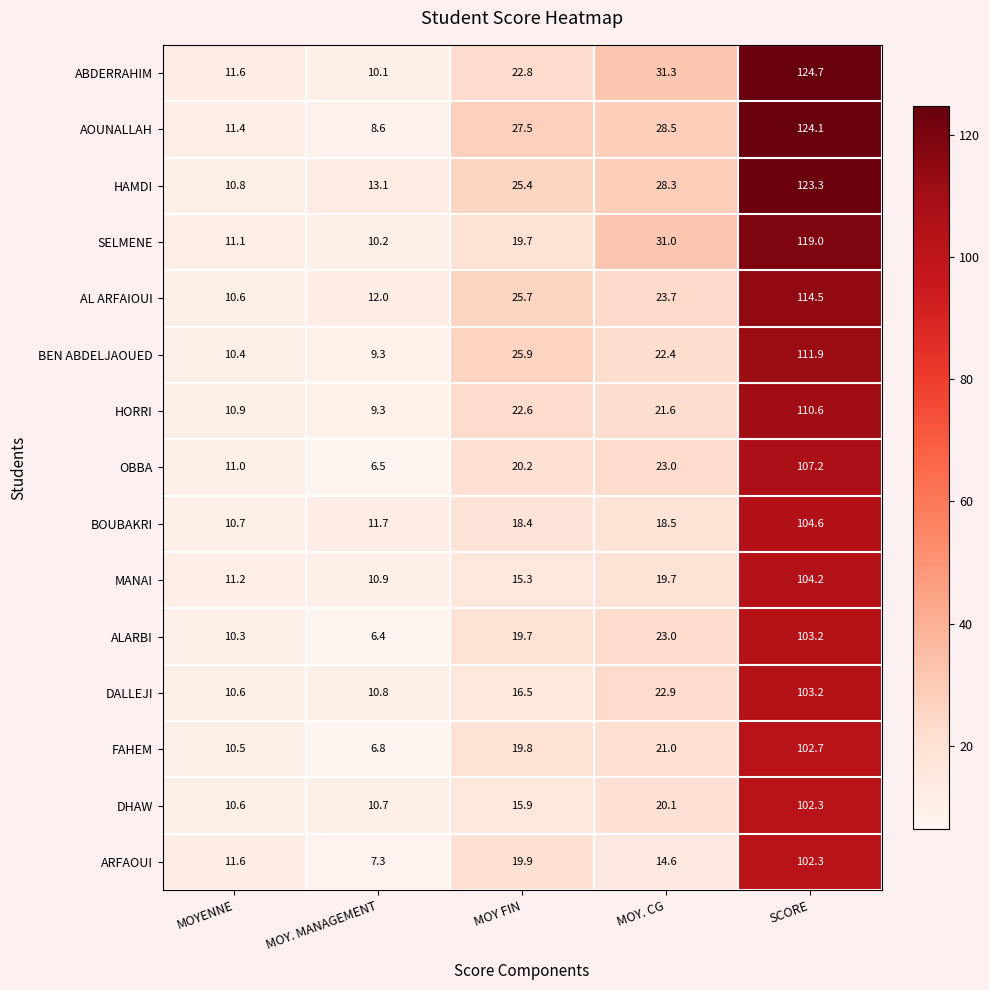

Which series changed the most between MOY. CG and SCORE?

AOUNALLAH